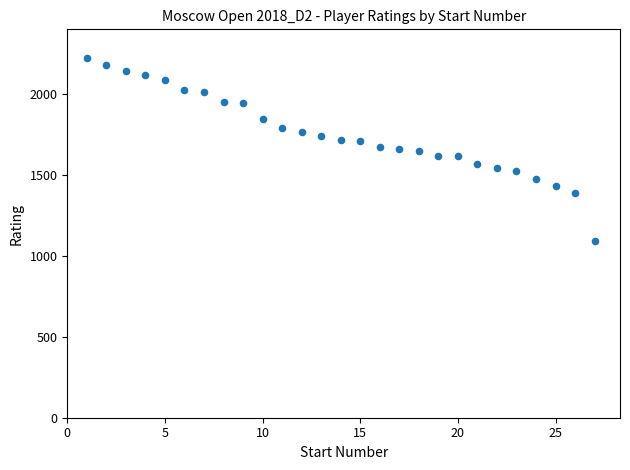

What is the range of X values (max minus min)?

26